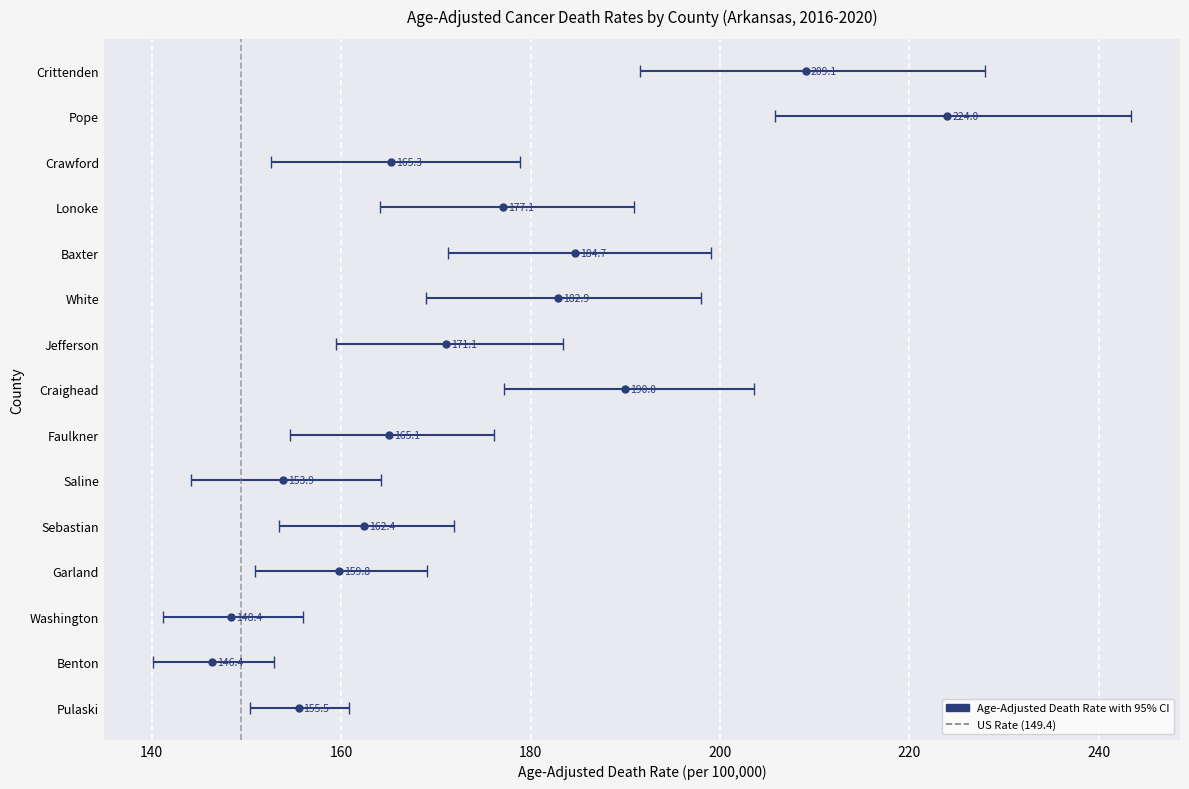

True or false: the data shows 1 at 120.

False